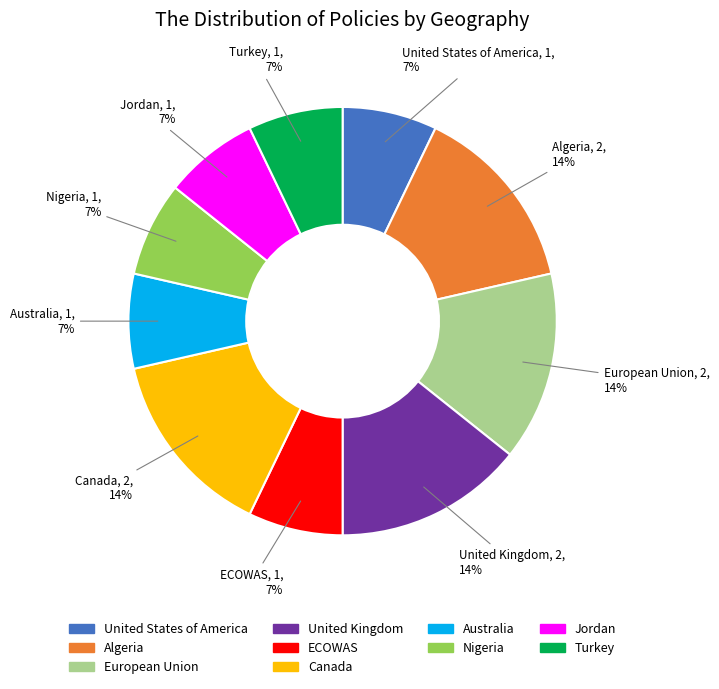

Count the number of slices in the pie.

10